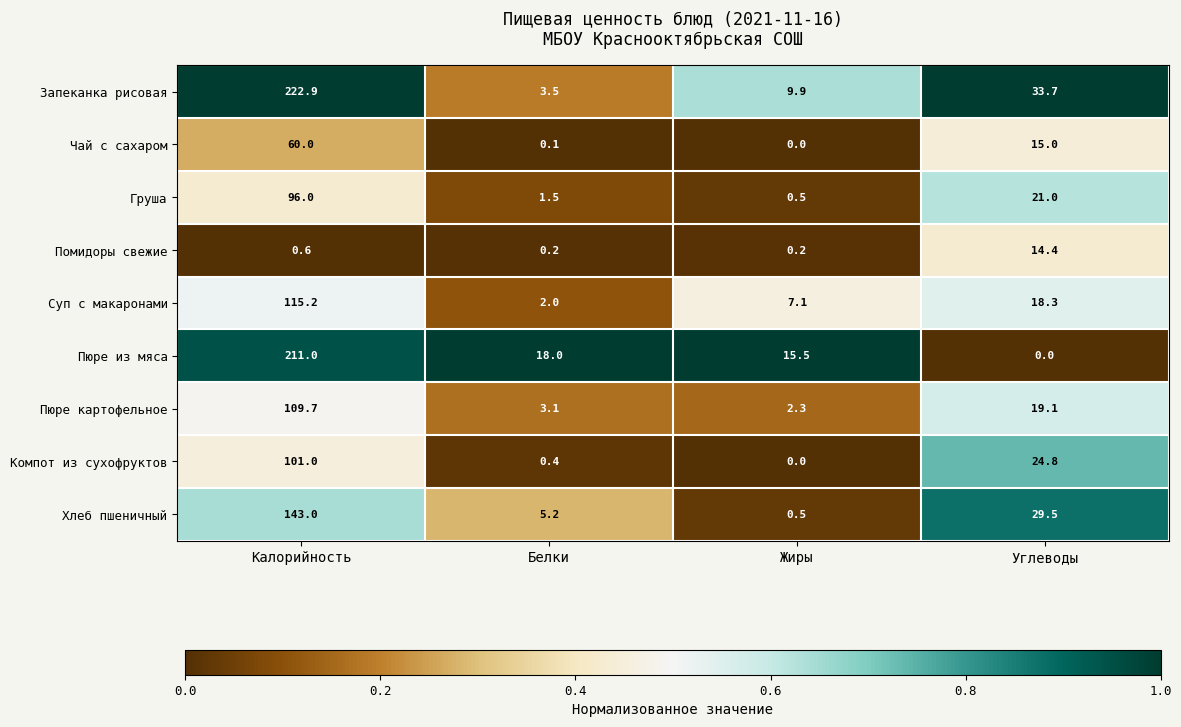

Rank the series by their maximum value, from highest to lowest.

Запеканка рисовая, Пюре из мяса, Хлеб пшеничный, Суп с макаронами, Пюре картофельное, Компот из сухофруктов, Груша, Чай с сахаром, Помидоры свежие